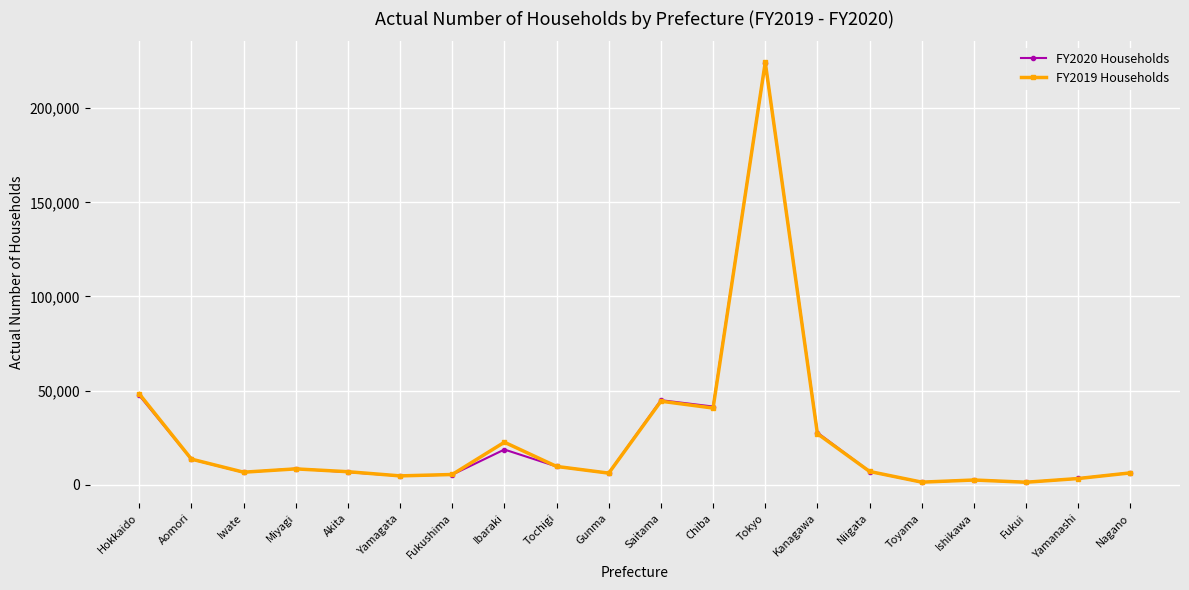

At which label does FY2019 Households reach its peak?

Tokyo